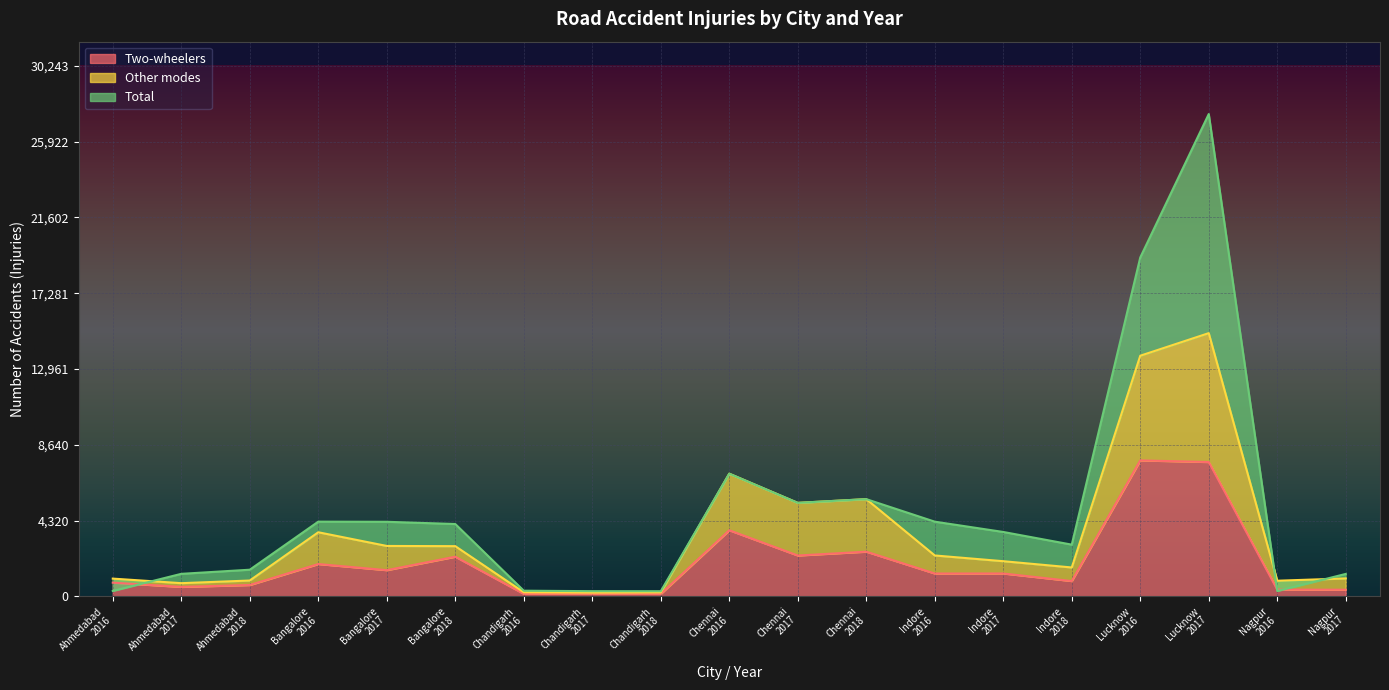

Reading right to left, extract all data points from this chart.

Two-wheelers: 384	390	7662	7754	878	1310	1308	2553	2334	3774	148	159	150	2266	1499	1848	653	544	787
Other modes: 1029	897	15007	13720	1653	2010	2337	5547	5335	6998	231	220	238	2867	2879	3659	909	758	1018
Total: 1285	310	27494	19320	2954	3676	4263	5547	5335	6998	300	302	329	4129	4256	4264	1525	1290	315